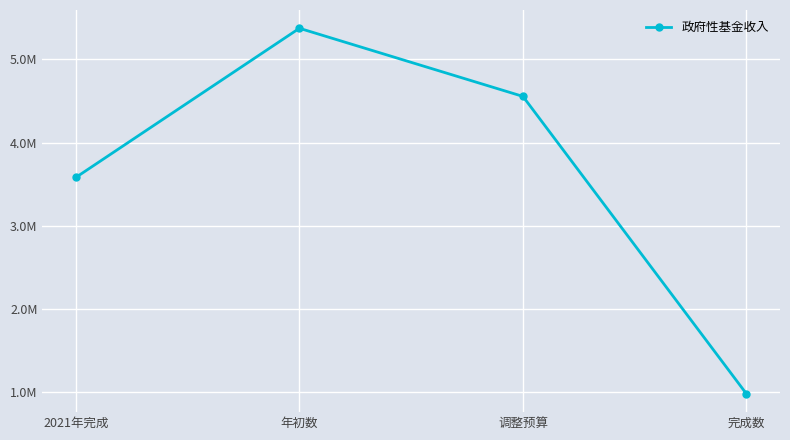

What is the label of the 4th point from the right?

2021年完成